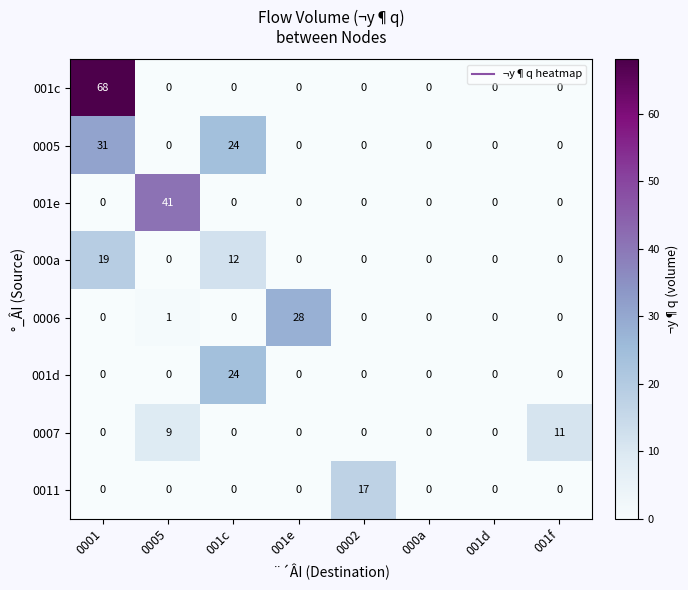

The value of 0005 at 001e is 15. True or false?

False